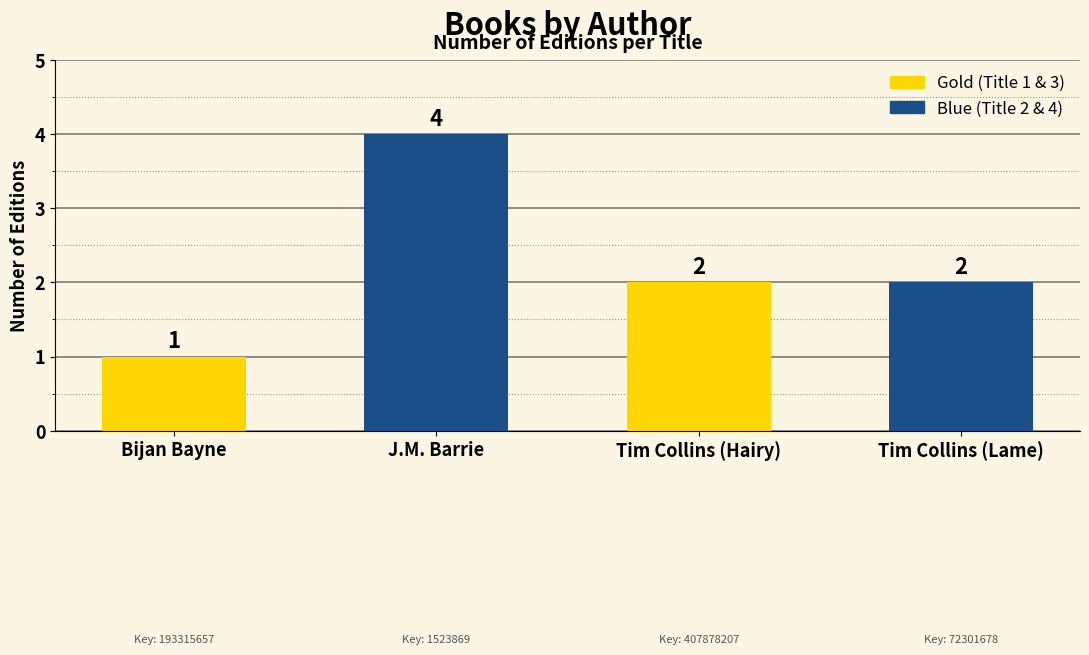

What is the change in value from Bijan Bayne to Tim Collins (Lame)?

+1